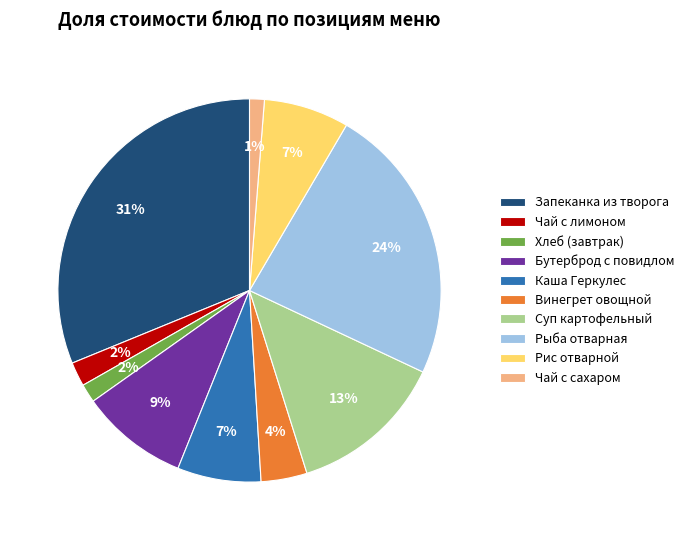

Does Чай с лимоном account for over 50% of the chart?

No